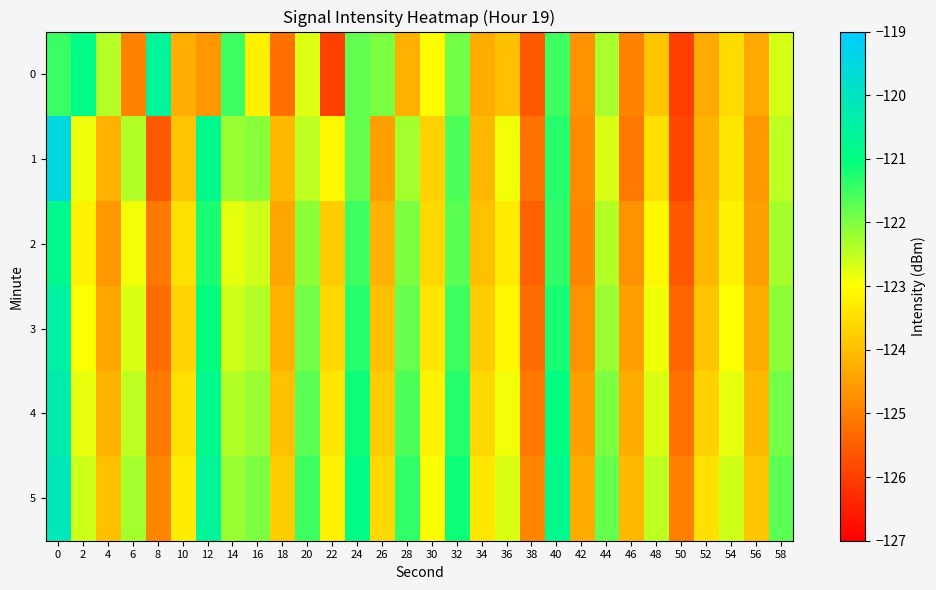

How many data points does each series have?

30